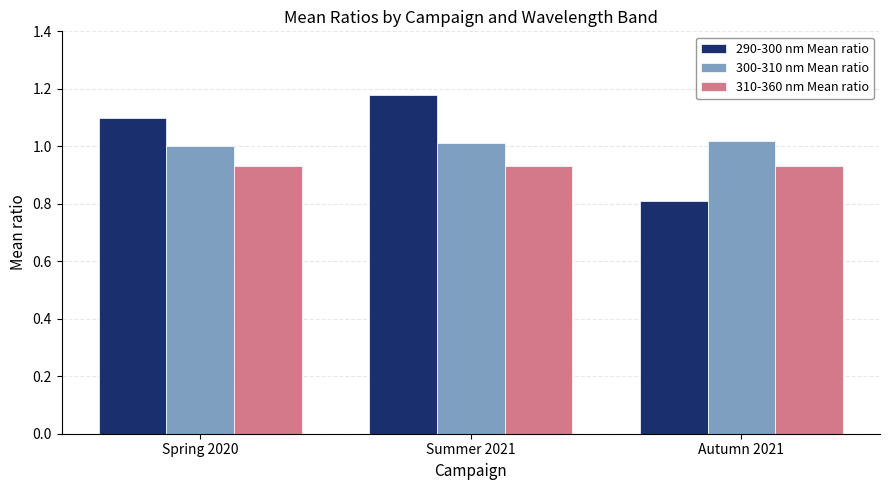

List the labels in order of 290-300 nm Mean ratio value, smallest first.

Autumn 2021, Spring 2020, Summer 2021